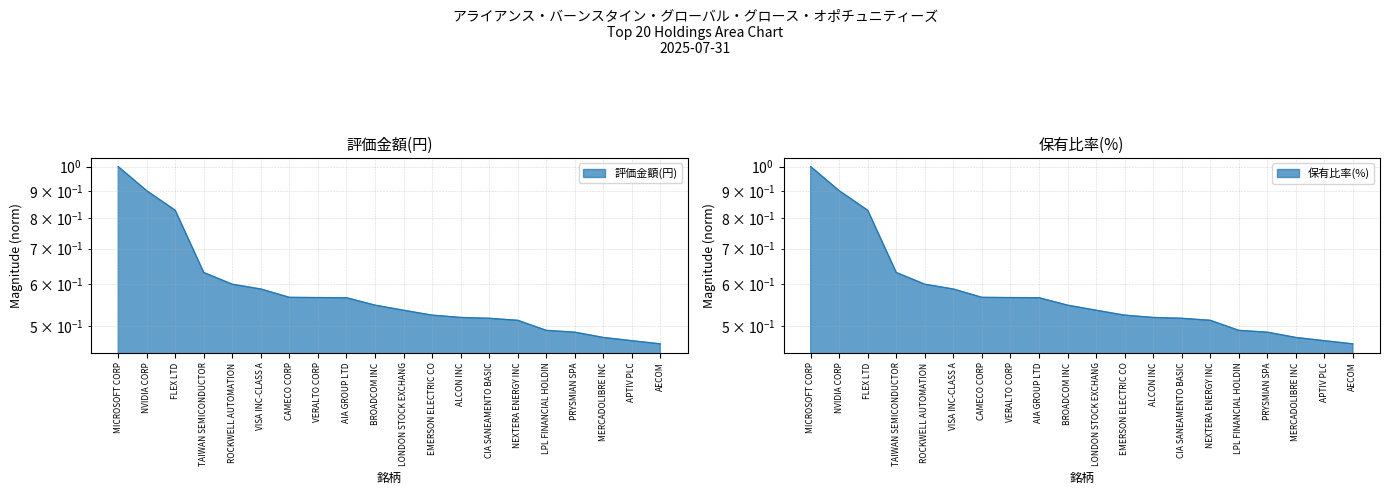

Which category has the lowest value in the 保有比率(%) series?

AECOM